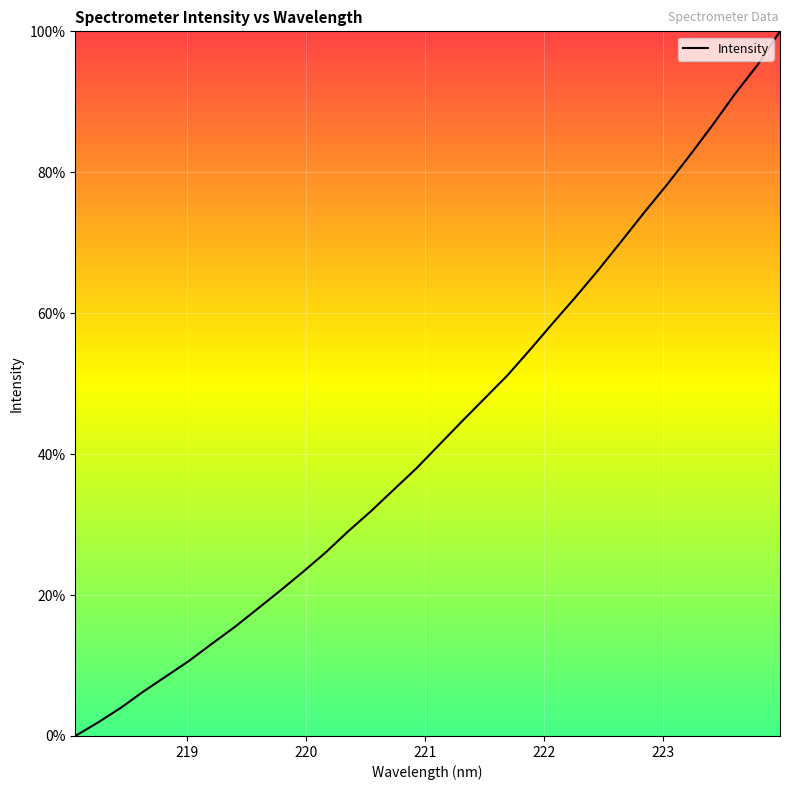

What is the difference between the maximum and minimum values?

100.0